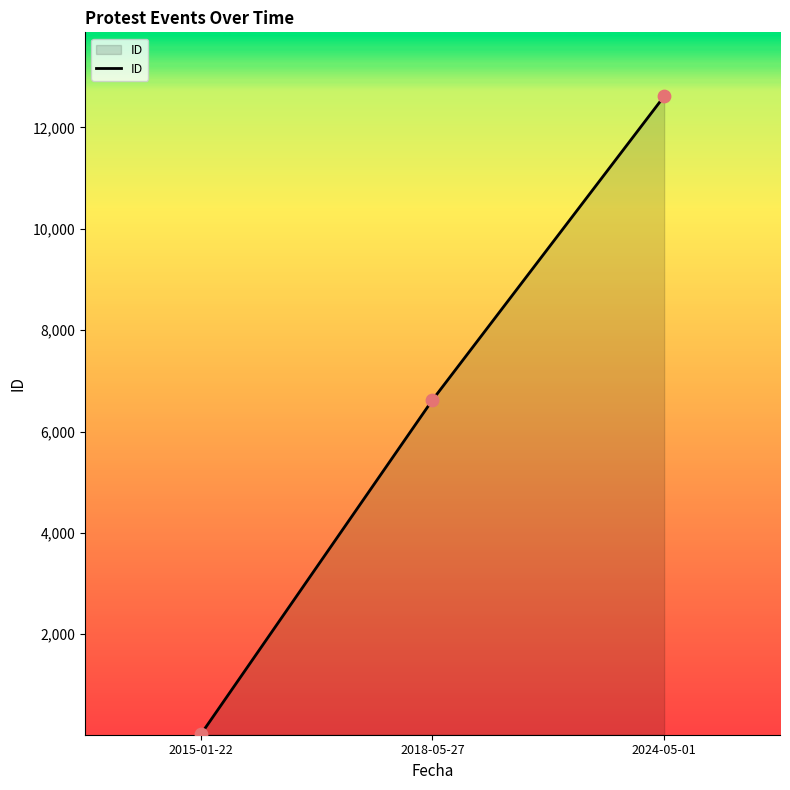

What is the change in value from 2018-05-27 to 2024-05-01?

+5992